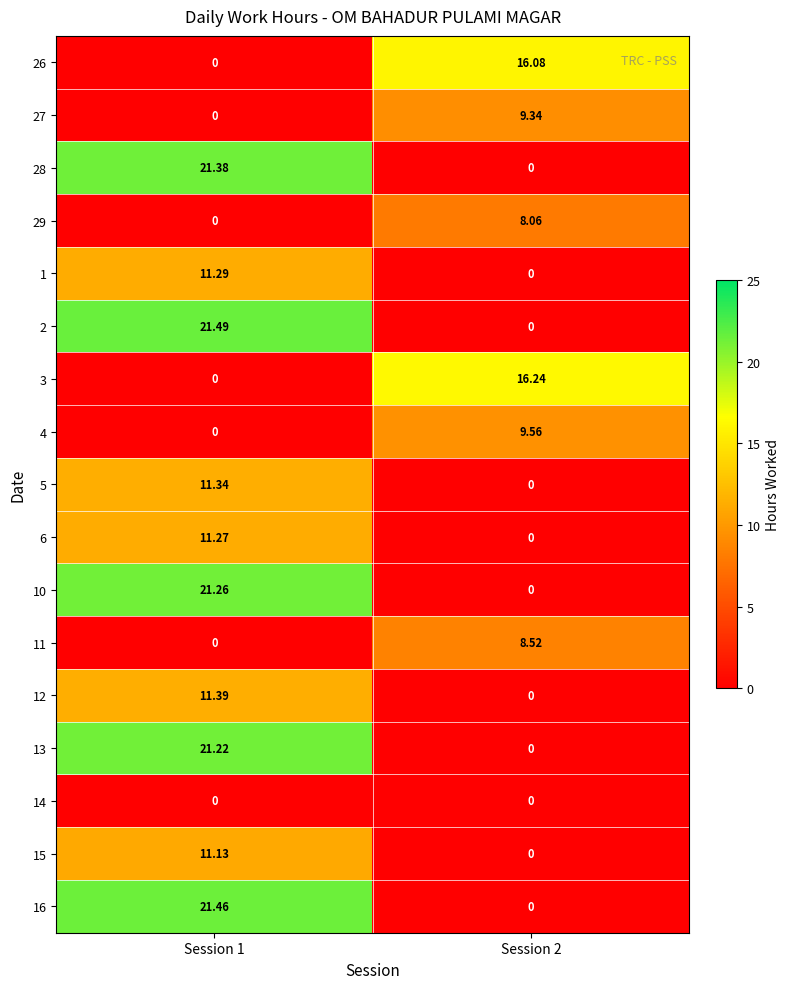

What is the total value across all series at Session 2?

67.8